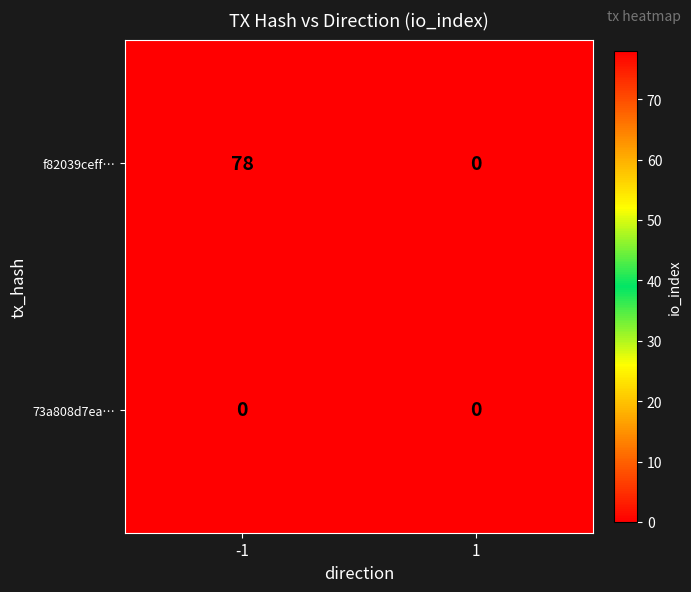

Reading left to right, transcribe all the data shown in this chart.

f82039ceff…: 78	0
73a808d7ea…: 0	0